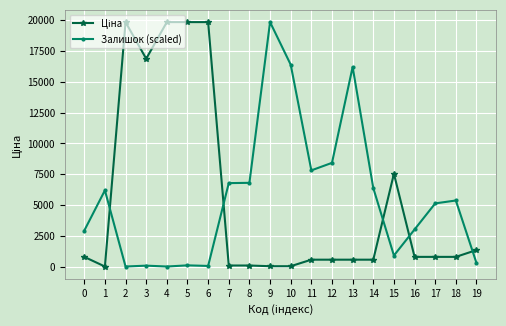

How many lines are shown in the chart?

2